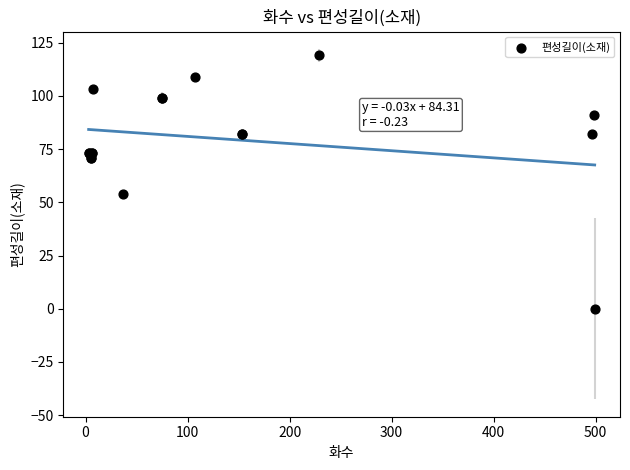

What Y value in the scatter plot is closest to 59?

54